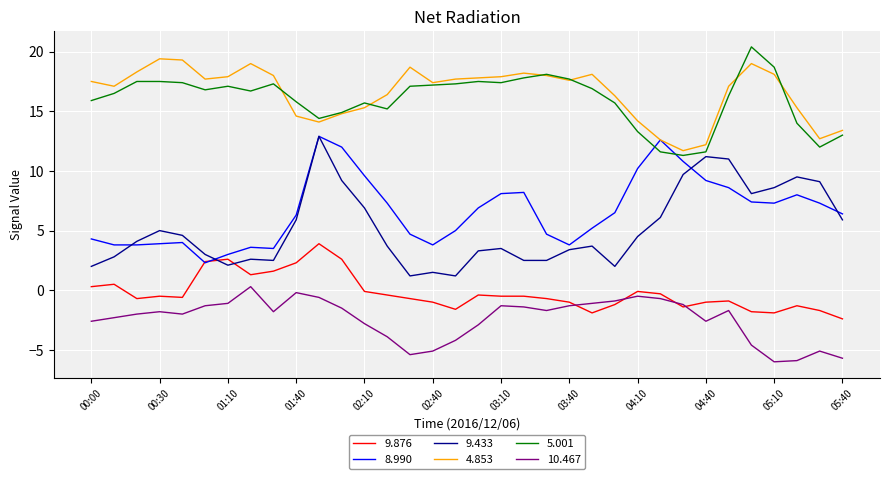

What is the maximum value shown in the chart?

20.4